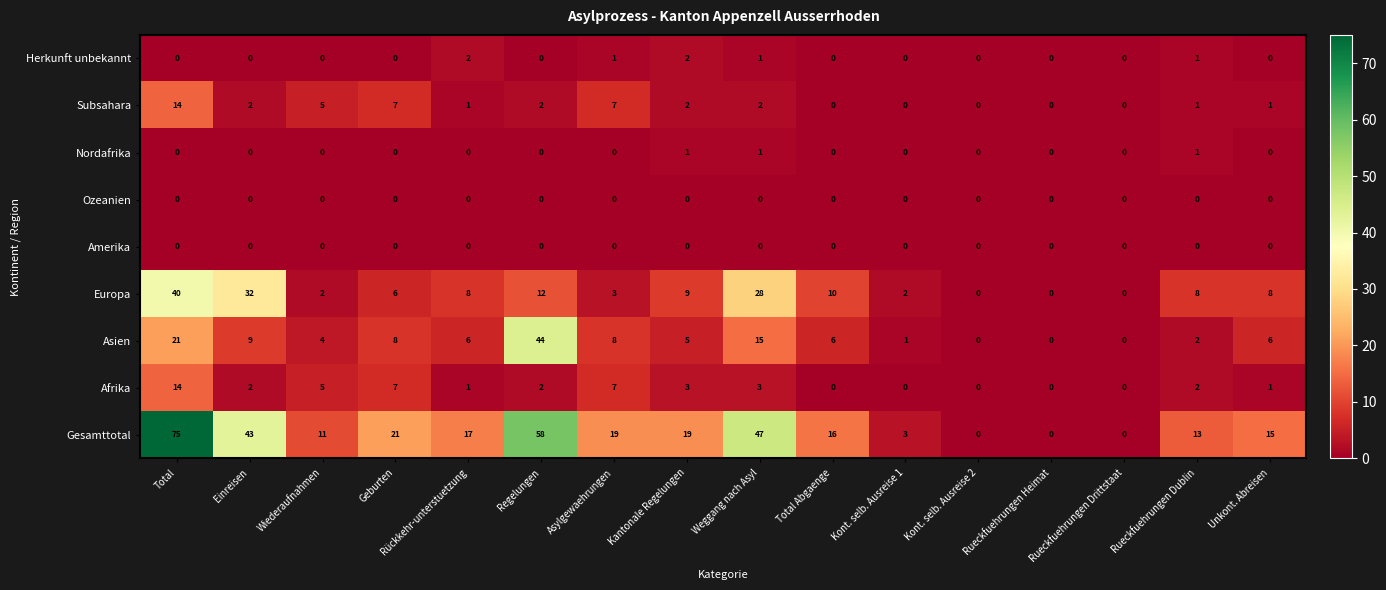

Is it true that Europa equals 2 at Kont. selb. Ausreise 1?

True